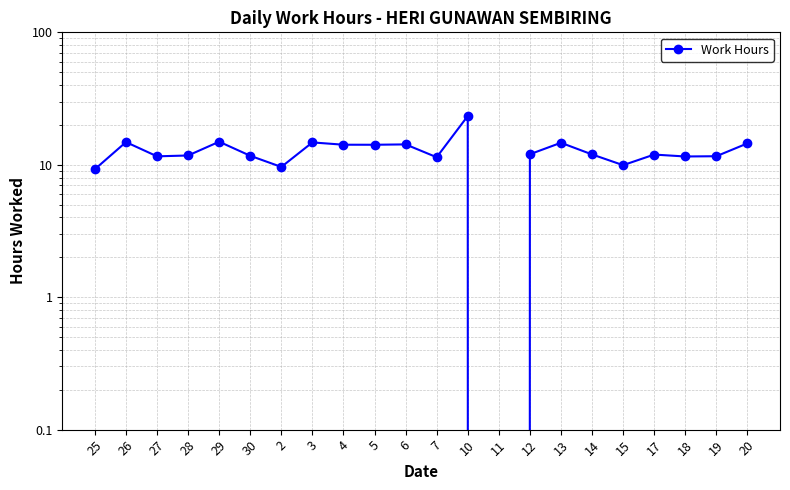

What is the average value?

12.4